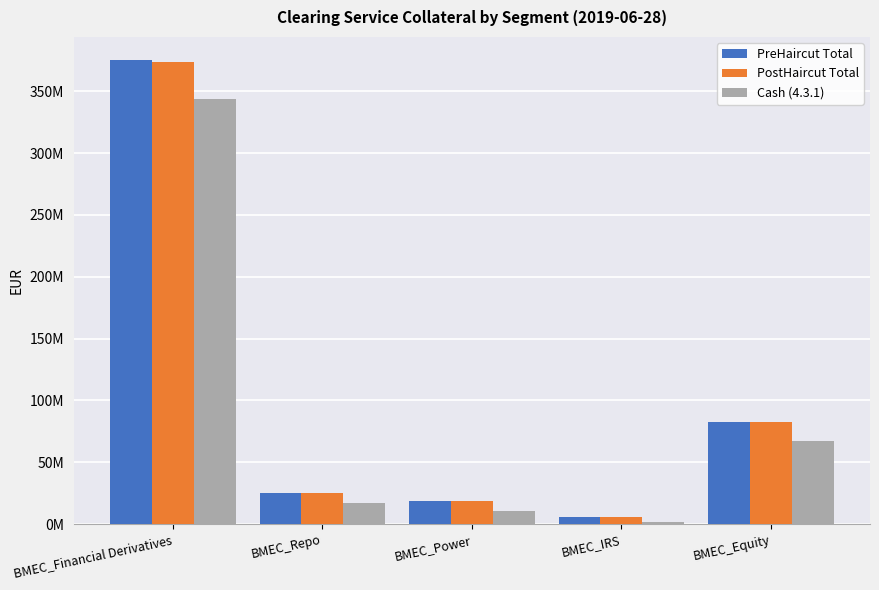

The PreHaircut Total series shows 375142725.8 at BMEC_Financial Derivatives. True or false?

True